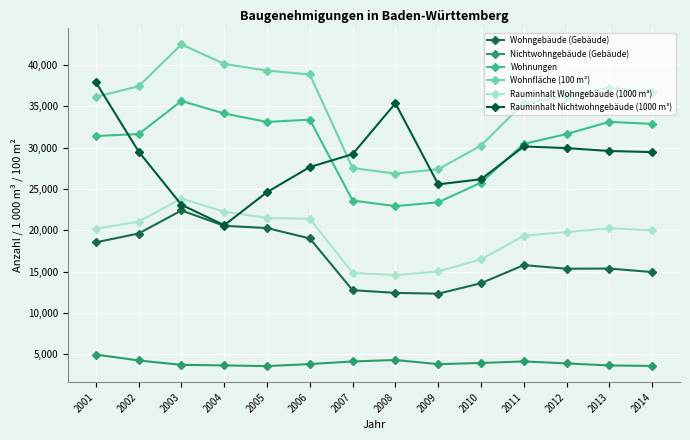

Which series changed the most between 2002 and 2004?

Rauminhalt Nichtwohngebäude (1000 m³)